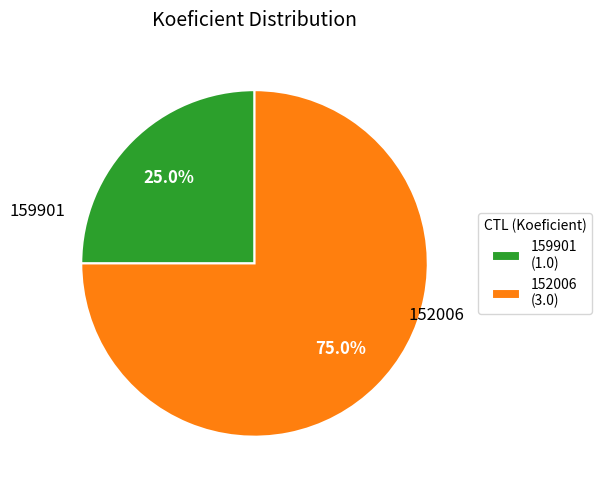

What is the majority slice?

152006